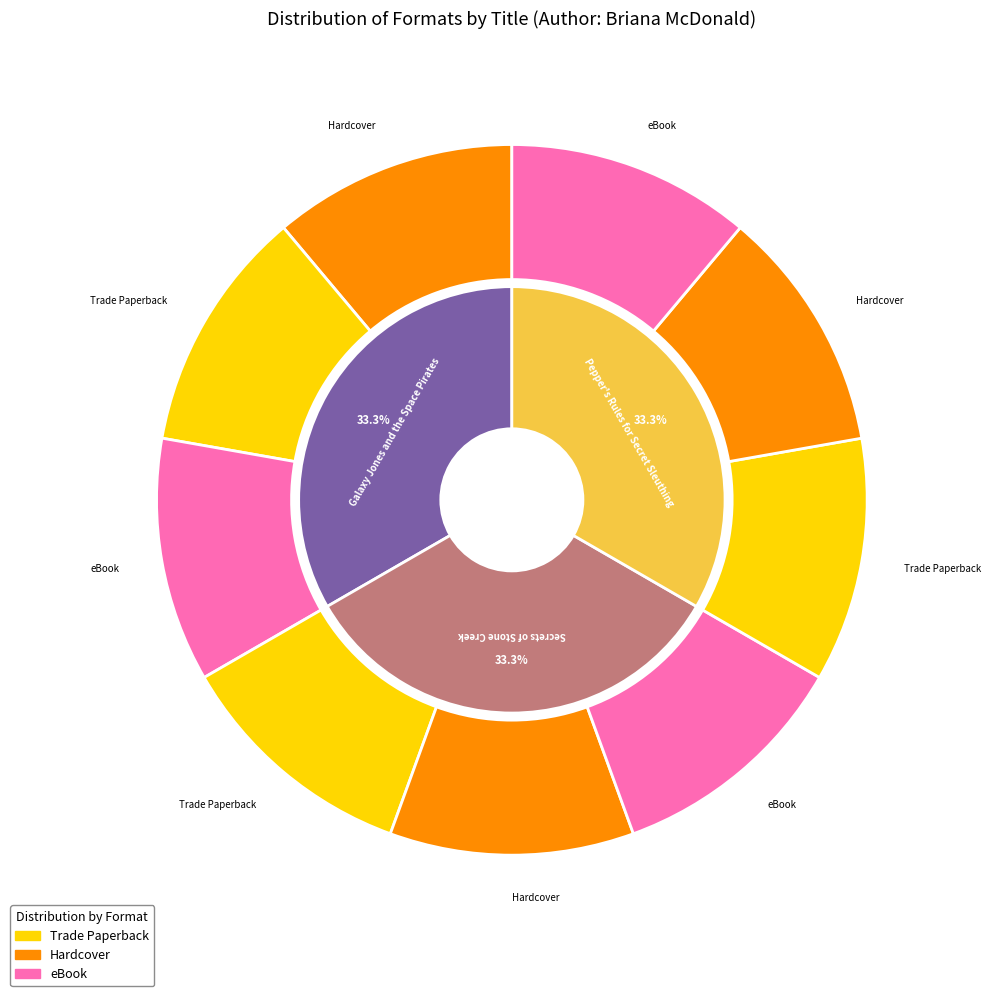

To the nearest percent, what portion does Secrets of Stone Creek represent?

33%